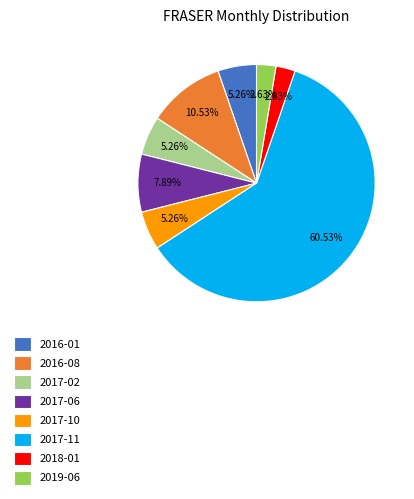

Is there a majority slice in this chart?

Yes